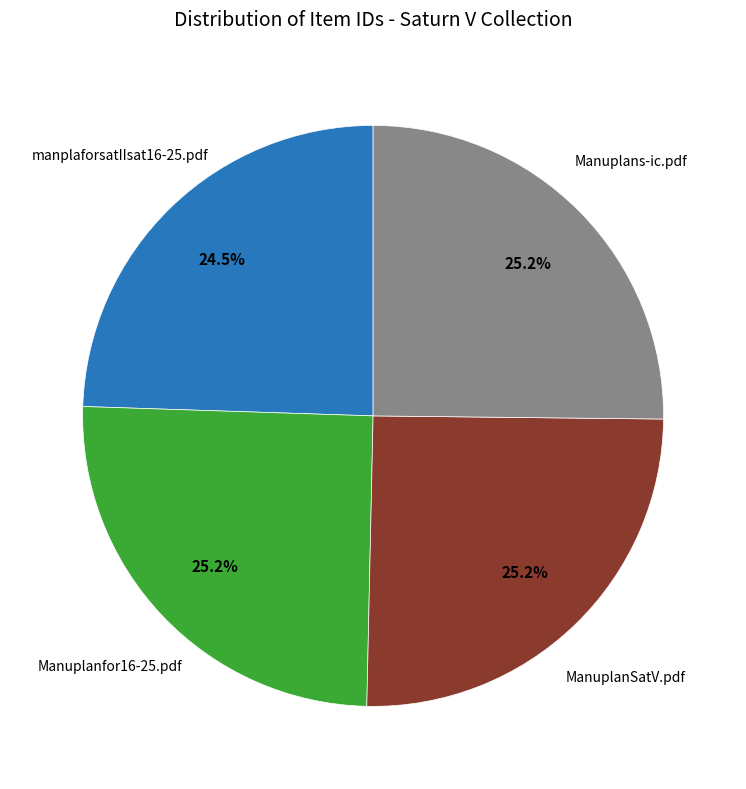

Is there any slice that represents more than half of the pie?

No